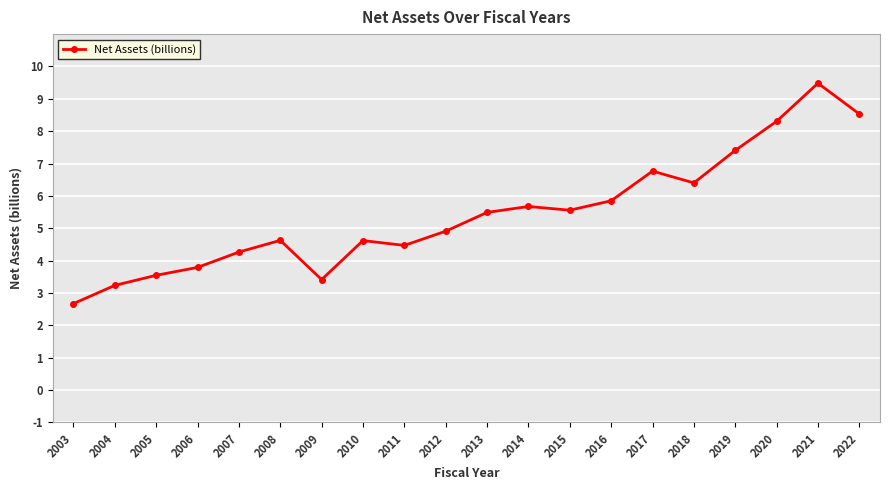

The value at 2017 is 6.8. True or false?

True